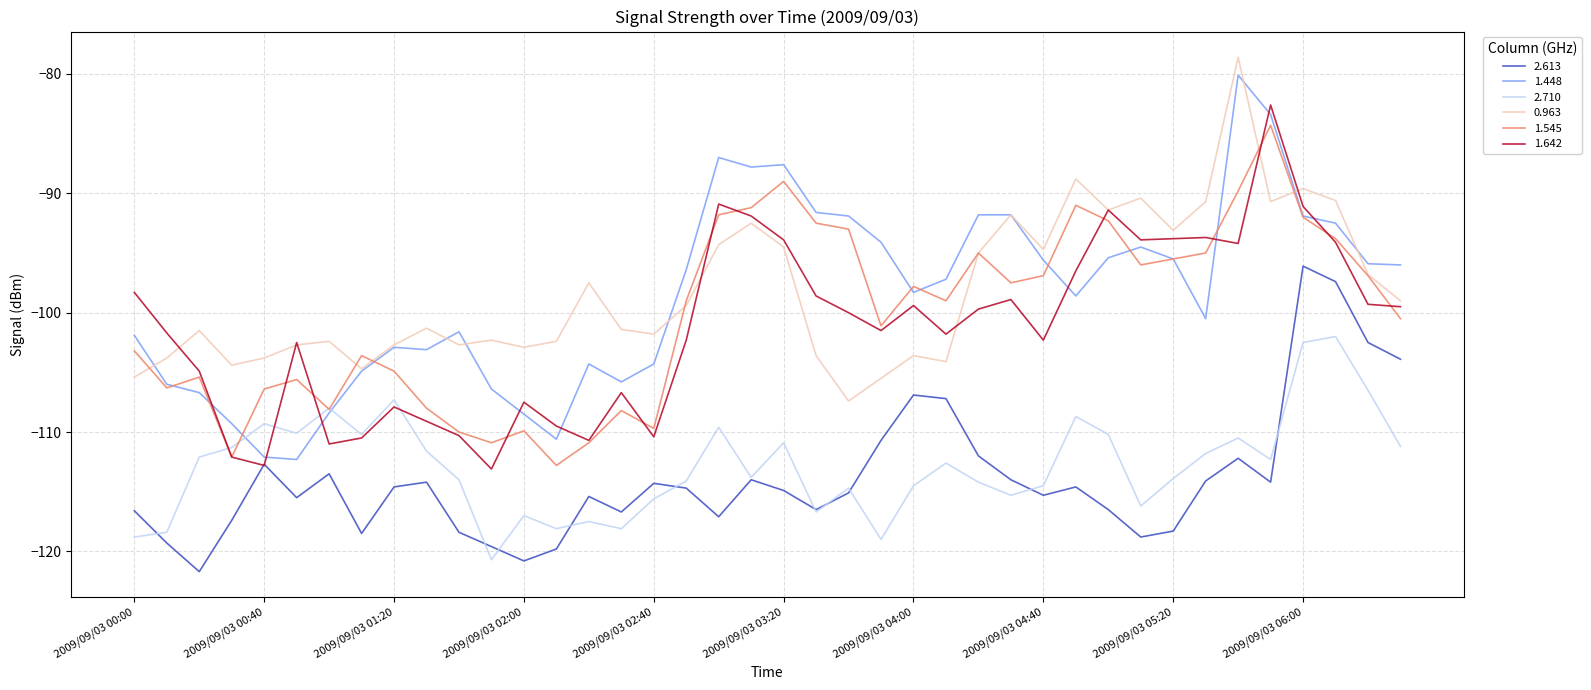

True or false: 2.613 and 1.545 intersect in this chart.

False